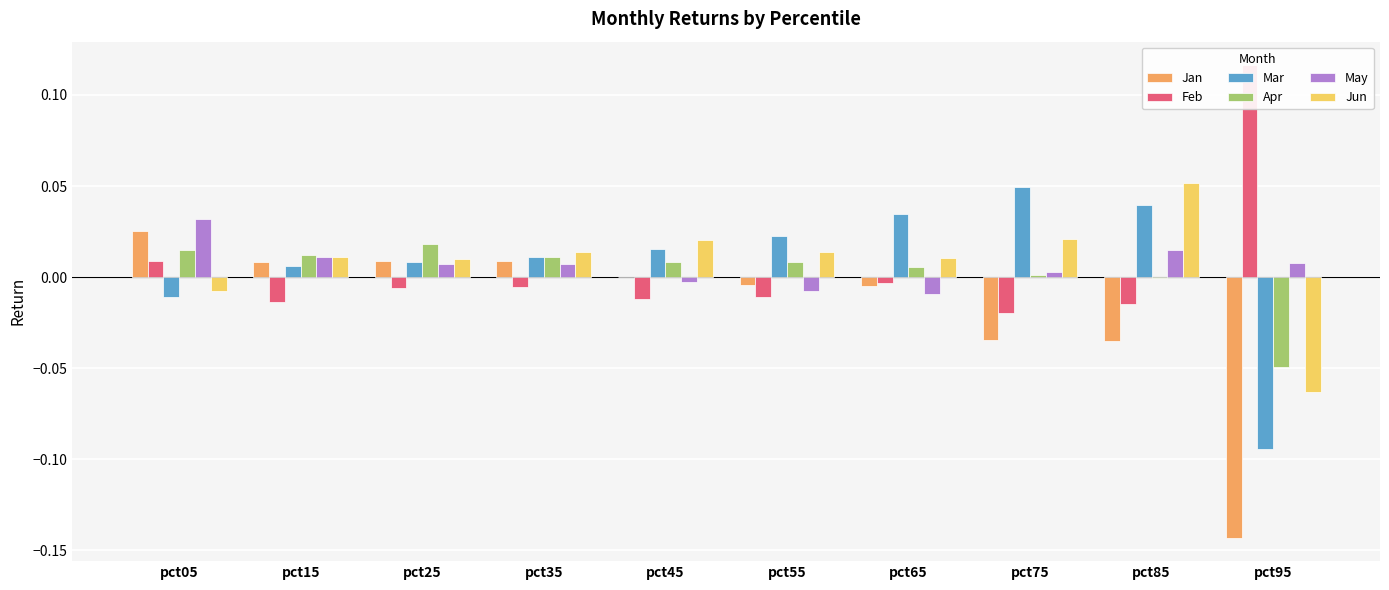

Between pct35 and pct85, which series saw the biggest shift?

Jan